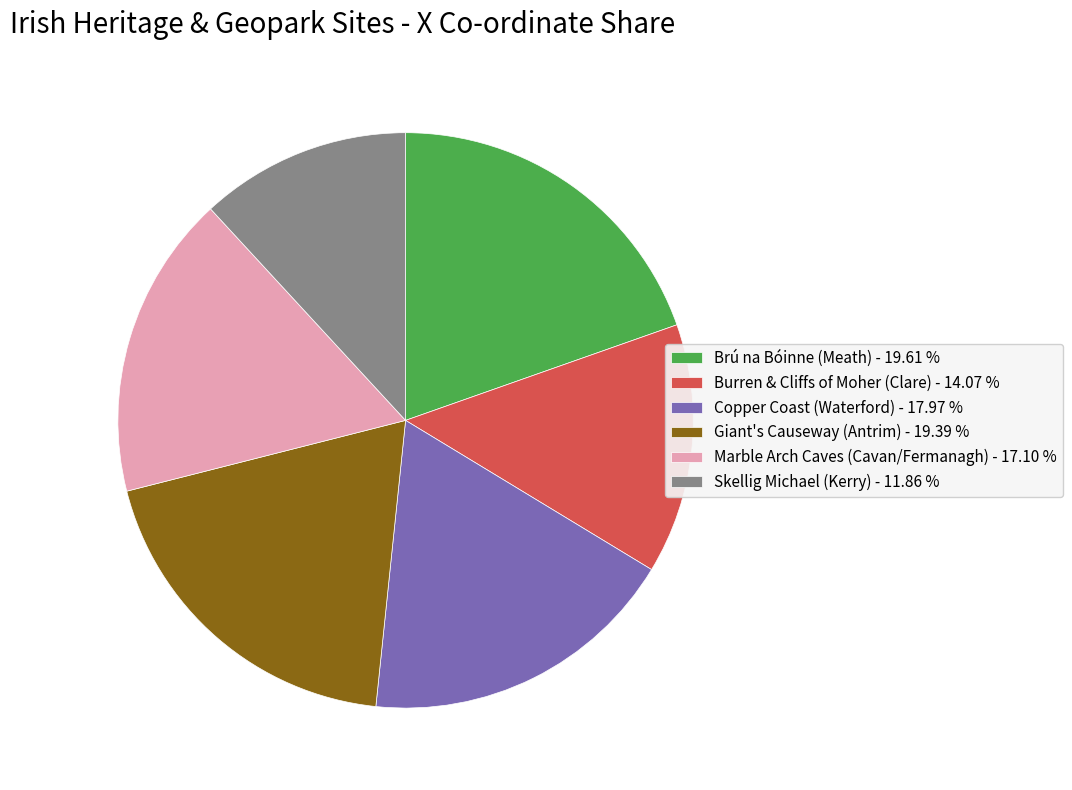

Is it true that Copper Coast (Waterford) is 18% of the pie?

True